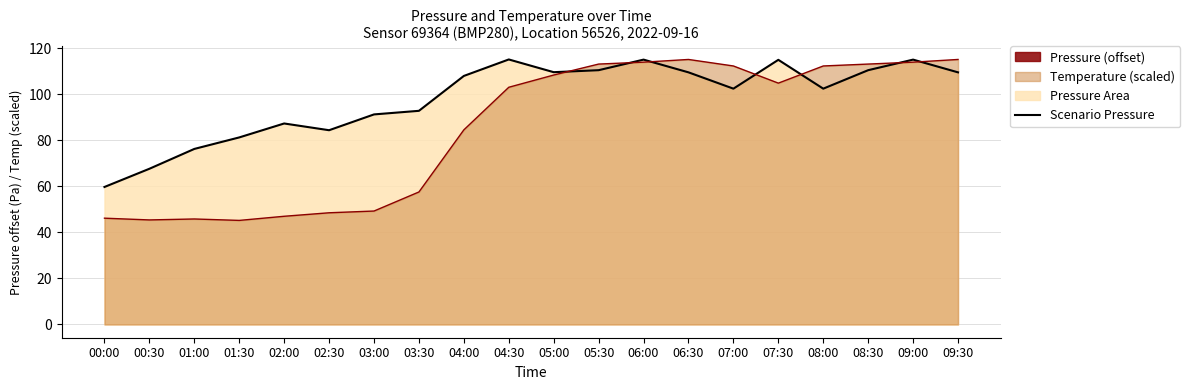

True or false: Scenario Pressure has a value of 91.3 at 03:00.

True